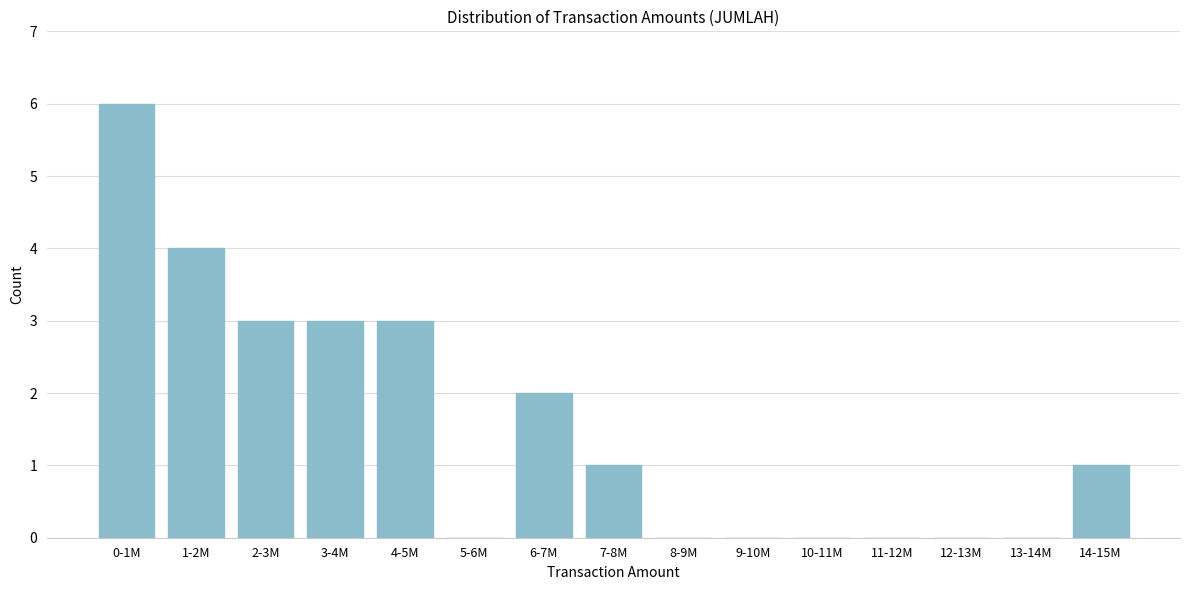

Reading left to right, what are all the values shown in this chart?

0-1M=6	1-2M=4	2-3M=3	3-4M=3	4-5M=3	5-6M=0	6-7M=2	7-8M=1	8-9M=0	9-10M=0	10-11M=0	11-12M=0	12-13M=0	13-14M=0	14-15M=1